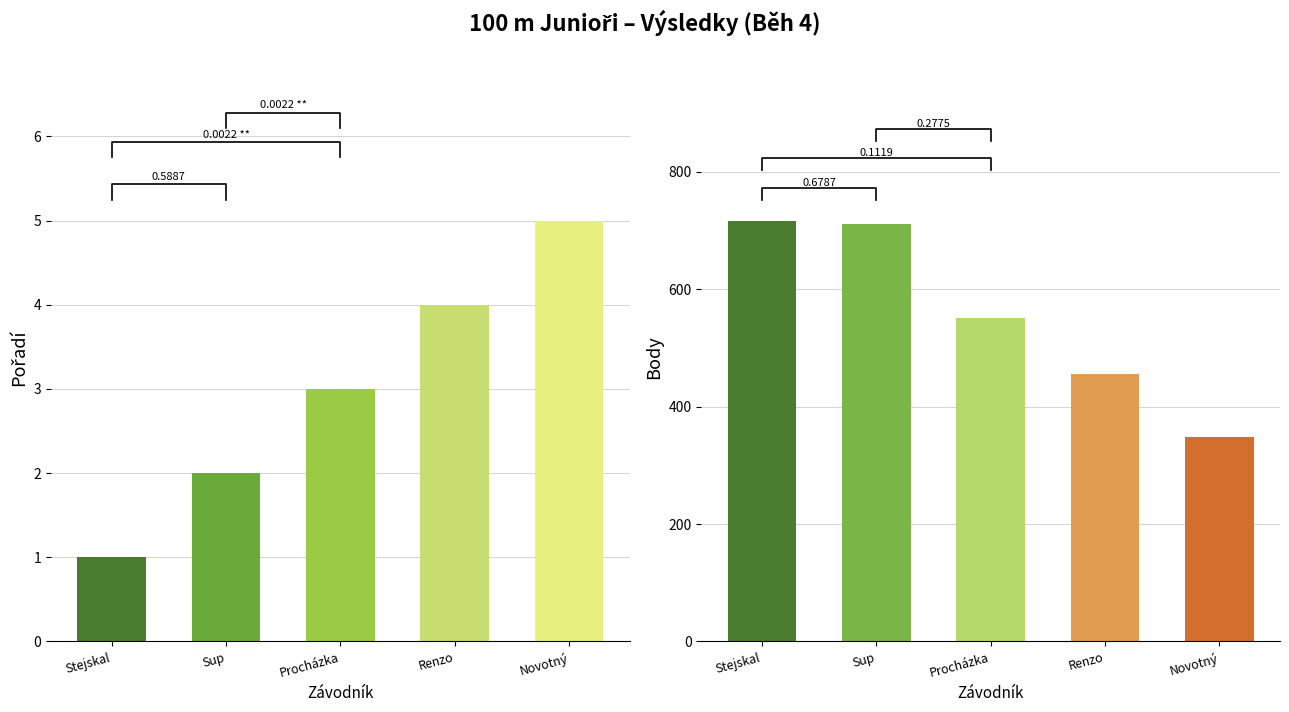

How many bars are there in total?

10